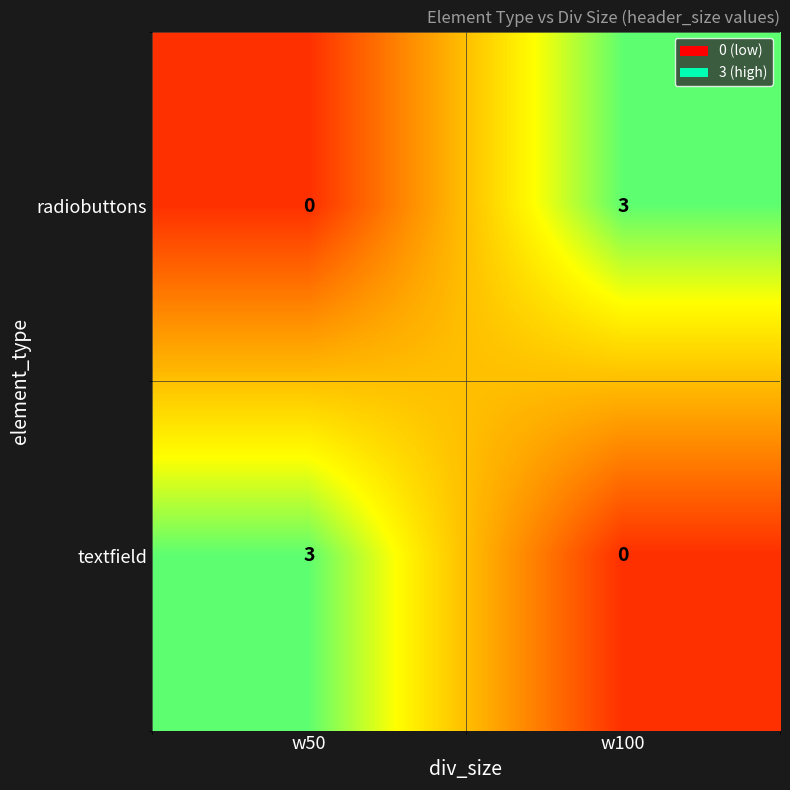

How many values in the textfield series are below 3?

1